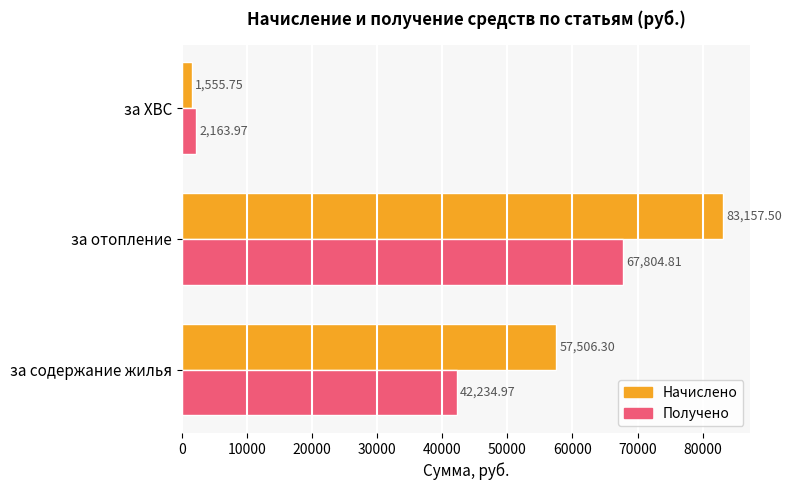

What is the difference between the Получено values at за содержание жилья and за ХВС?

40071.0